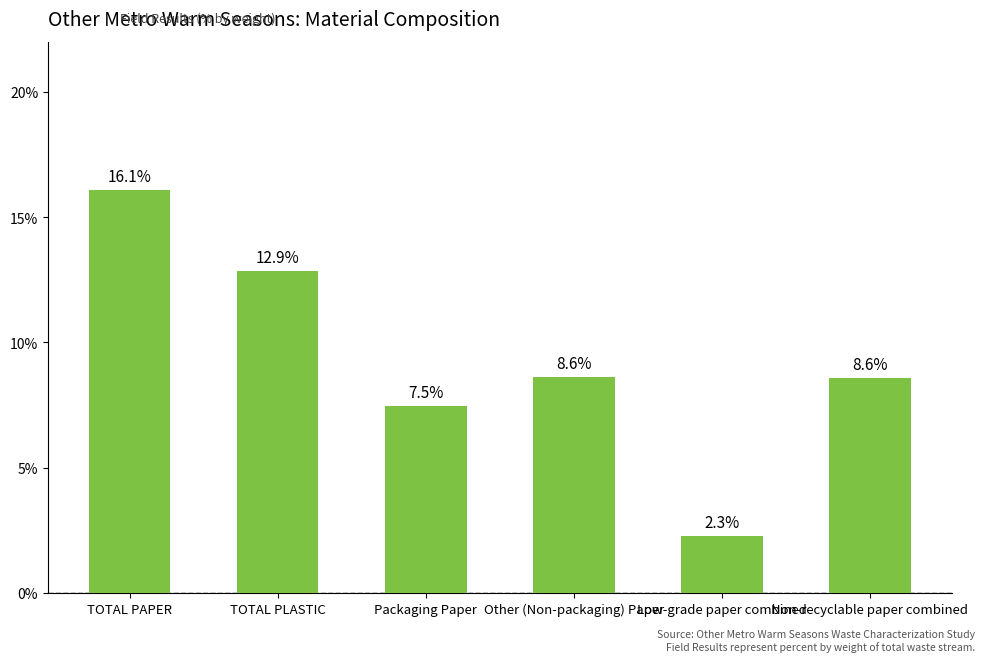

True or false: the data shows 0.2 at TOTAL PAPER.

False